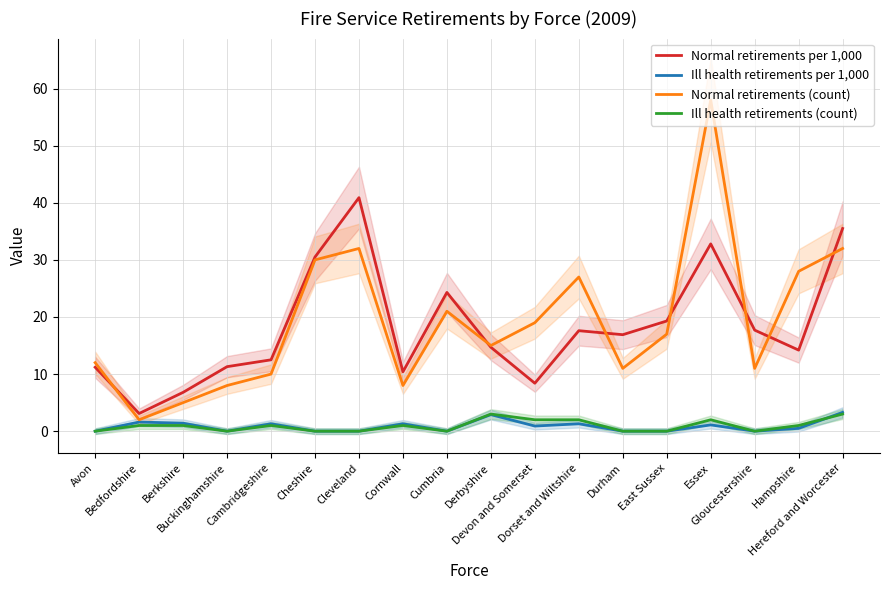

In Normal retirements per 1,000, how many points are lower than both neighbors (excluding endpoints)?

5